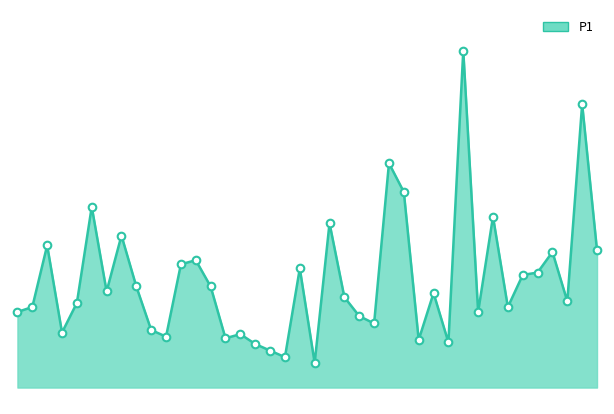

Is this an area chart (filled region under the line)?

Yes